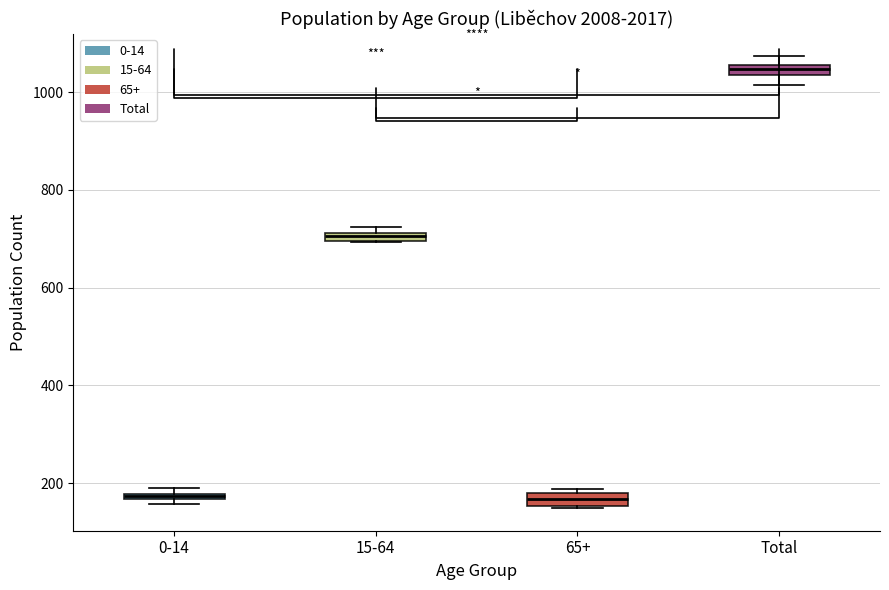

Where does the lower whisker of the box for Total end on the y-axis? The values are not printed on the chart, so give them approximately, as read against the axis.

1020